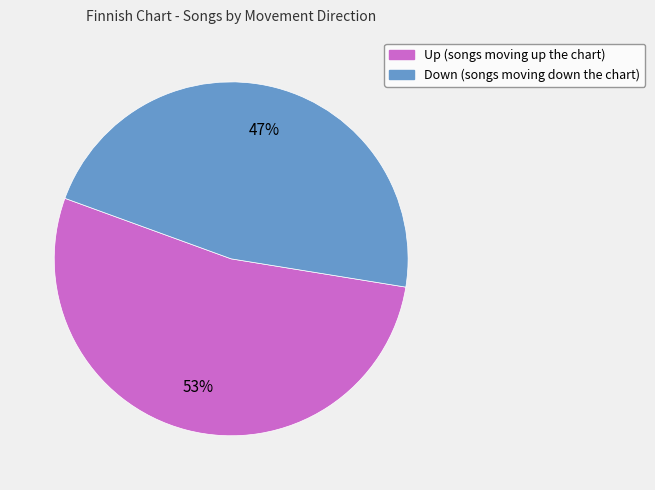

To the nearest percent, what is the difference between the Down and Up slice percentages?

6%